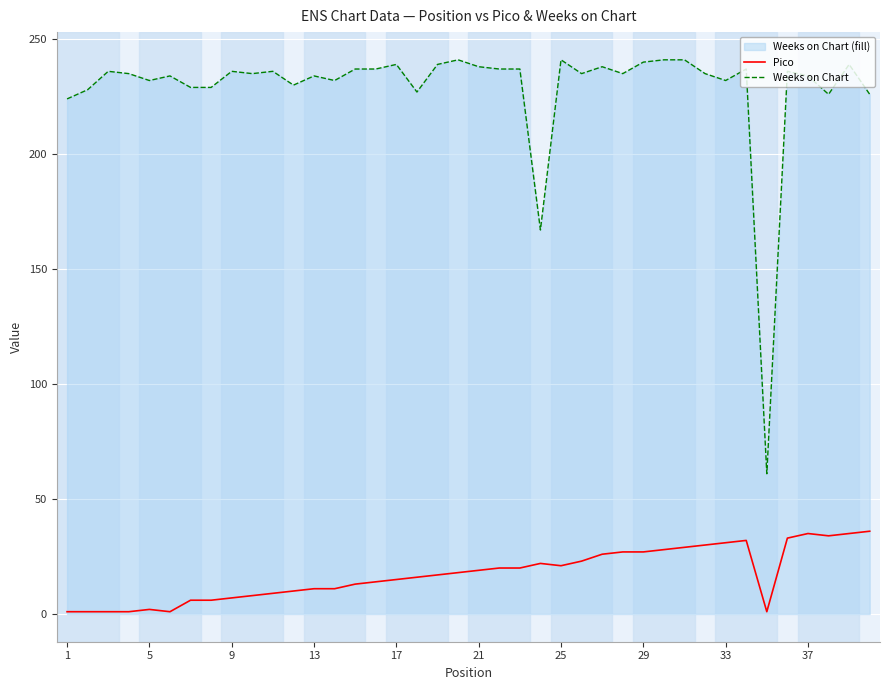

Count the number of data series in this chart.

2